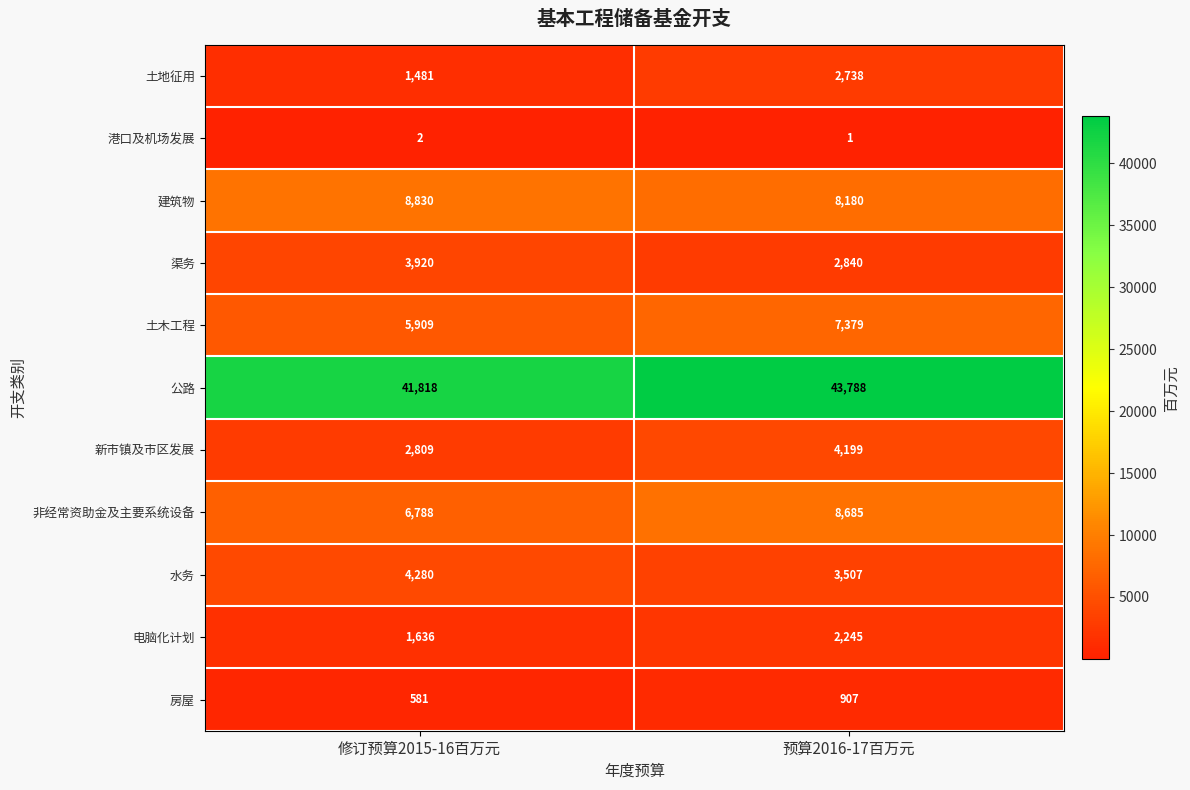

Is it true that 土木工程 equals 7379 at 预算2016-17百万元?

True